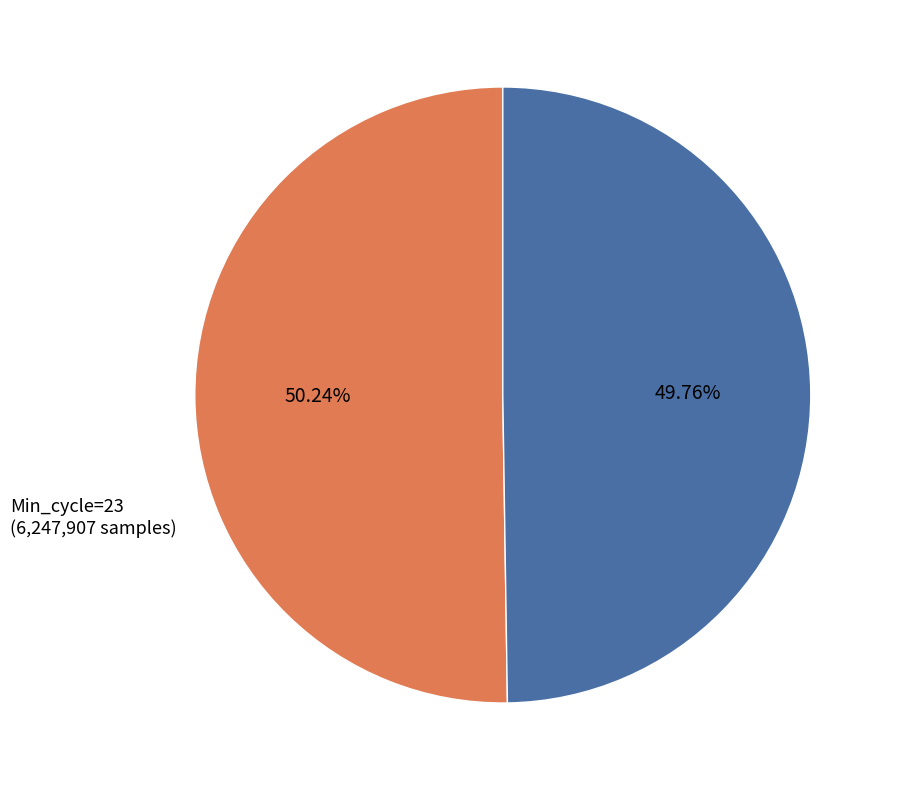

What percentage is the Min_cycle=22 slice, to the nearest percent?

50%